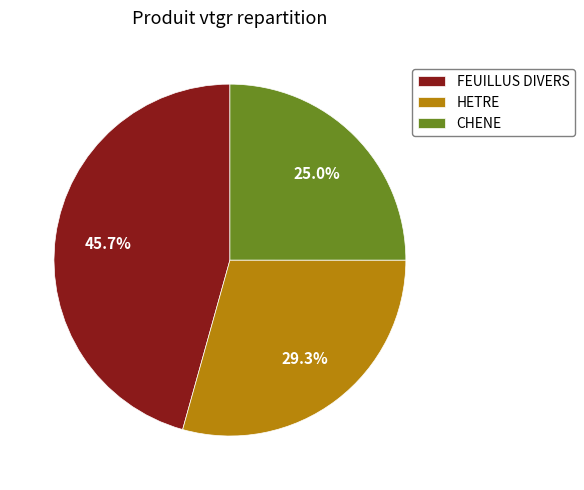

What is the ratio of the value at CHENE to the value at FEUILLUS DIVERS?

0.5